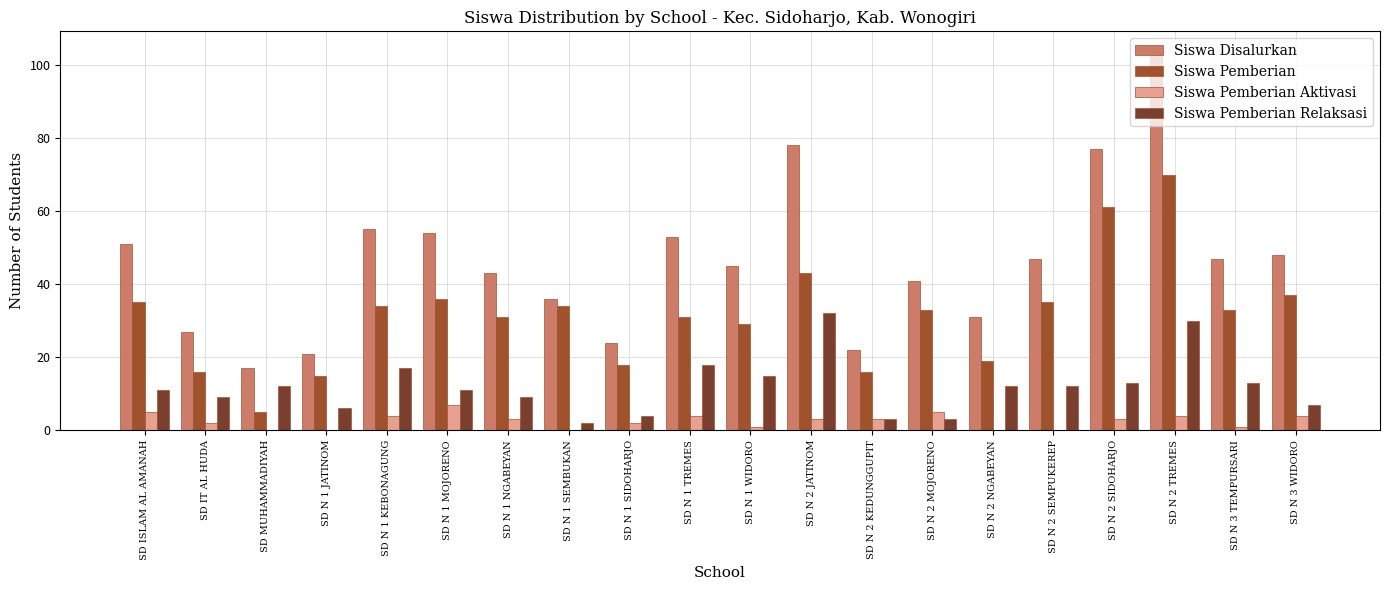

Reading left to right, what are all the values shown in this chart?

Siswa Disalurkan: SD ISLAM AL AMANAH=51	SD IT AL HUDA=27	SD MUHAMMADIYAH=17	SD N 1 JATINOM=21	SD N 1 KEBONAGUNG=55	SD N 1 MOJORENO=54	SD N 1 NGABEYAN=43	SD N 1 SEMBUKAN=36	SD N 1 SIDOHARJO=24	SD N 1 TREMES=53	SD N 1 WIDORO=45	SD N 2 JATINOM=78	SD N 2 KEDUNGGUPIT=22	SD N 2 MOJORENO=41	SD N 2 NGABEYAN=31	SD N 2 SEMPUKEREP=47	SD N 2 SIDOHARJO=77	SD N 2 TREMES=104	SD N 3 TEMPURSARI=47	SD N 3 WIDORO=48
Siswa Pemberian: SD ISLAM AL AMANAH=35	SD IT AL HUDA=16	SD MUHAMMADIYAH=5	SD N 1 JATINOM=15	SD N 1 KEBONAGUNG=34	SD N 1 MOJORENO=36	SD N 1 NGABEYAN=31	SD N 1 SEMBUKAN=34	SD N 1 SIDOHARJO=18	SD N 1 TREMES=31	SD N 1 WIDORO=29	SD N 2 JATINOM=43	SD N 2 KEDUNGGUPIT=16	SD N 2 MOJORENO=33	SD N 2 NGABEYAN=19	SD N 2 SEMPUKEREP=35	SD N 2 SIDOHARJO=61	SD N 2 TREMES=70	SD N 3 TEMPURSARI=33	SD N 3 WIDORO=37
Siswa Pemberian Aktivasi: SD ISLAM AL AMANAH=5	SD IT AL HUDA=2	SD MUHAMMADIYAH=0	SD N 1 JATINOM=0	SD N 1 KEBONAGUNG=4	SD N 1 MOJORENO=7	SD N 1 NGABEYAN=3	SD N 1 SEMBUKAN=0	SD N 1 SIDOHARJO=2	SD N 1 TREMES=4	SD N 1 WIDORO=1	SD N 2 JATINOM=3	SD N 2 KEDUNGGUPIT=3	SD N 2 MOJORENO=5	SD N 2 NGABEYAN=0	SD N 2 SEMPUKEREP=0	SD N 2 SIDOHARJO=3	SD N 2 TREMES=4	SD N 3 TEMPURSARI=1	SD N 3 WIDORO=4
Siswa Pemberian Relaksasi: SD ISLAM AL AMANAH=11	SD IT AL HUDA=9	SD MUHAMMADIYAH=12	SD N 1 JATINOM=6	SD N 1 KEBONAGUNG=17	SD N 1 MOJORENO=11	SD N 1 NGABEYAN=9	SD N 1 SEMBUKAN=2	SD N 1 SIDOHARJO=4	SD N 1 TREMES=18	SD N 1 WIDORO=15	SD N 2 JATINOM=32	SD N 2 KEDUNGGUPIT=3	SD N 2 MOJORENO=3	SD N 2 NGABEYAN=12	SD N 2 SEMPUKEREP=12	SD N 2 SIDOHARJO=13	SD N 2 TREMES=30	SD N 3 TEMPURSARI=13	SD N 3 WIDORO=7